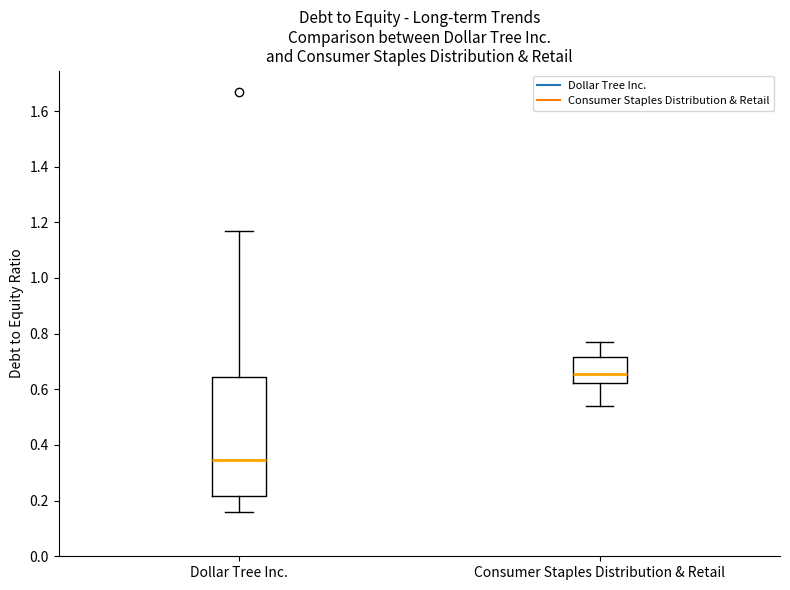

Where does the upper whisker of the box for Consumer Staples Distribution & Retail end on the y-axis? The values are not printed on the chart, so give them approximately, as read against the axis.

0.78